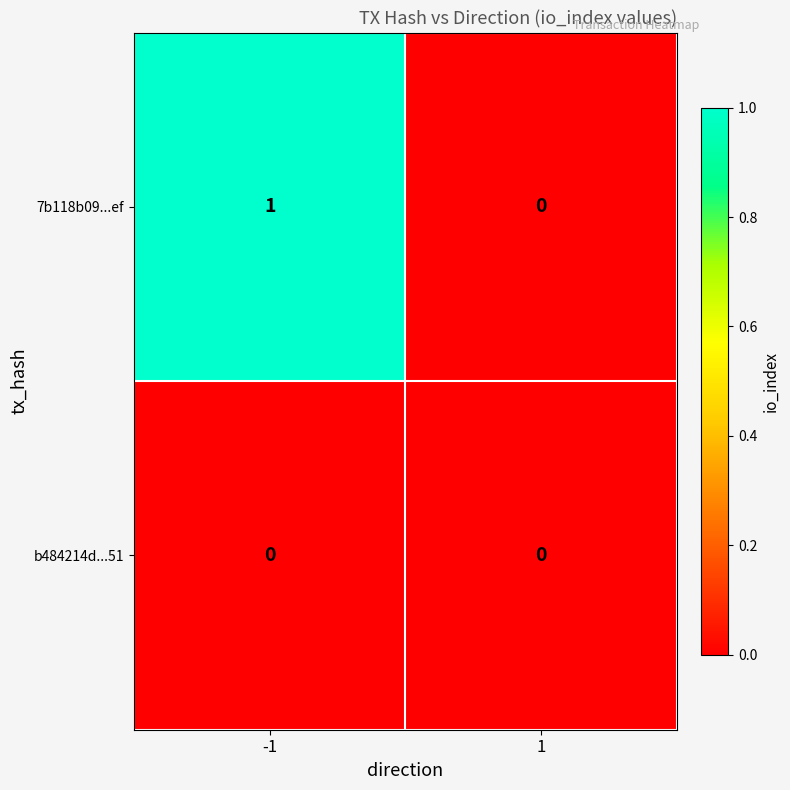

True or false: 7b118b09...ef has a value of 0 at -1.

False